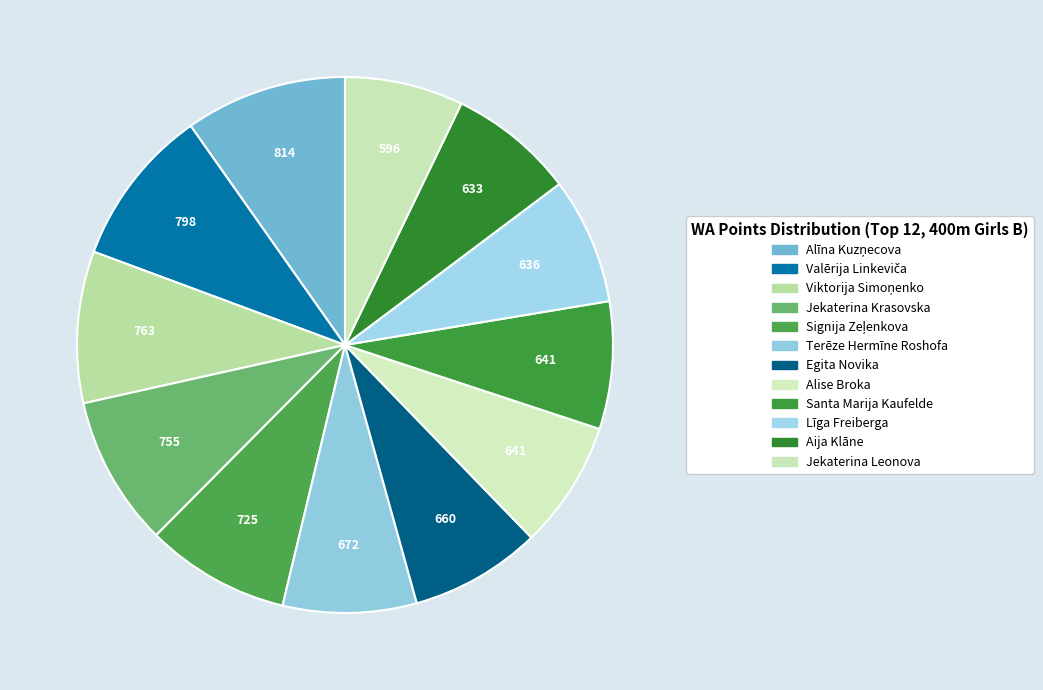

True or false: Alise Broka accounts for 8% of the total.

True